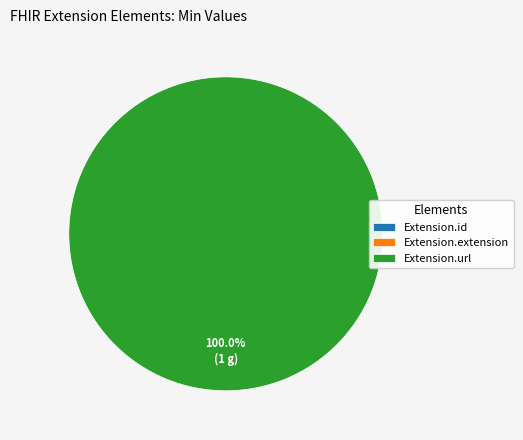

How many segments does this pie chart have?

3